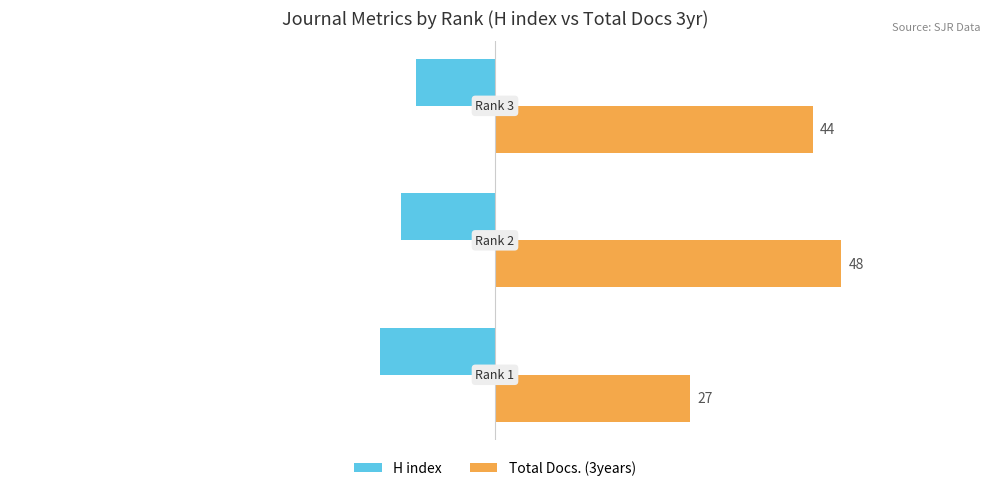

Count the H index values in the range -16 to -11.

3